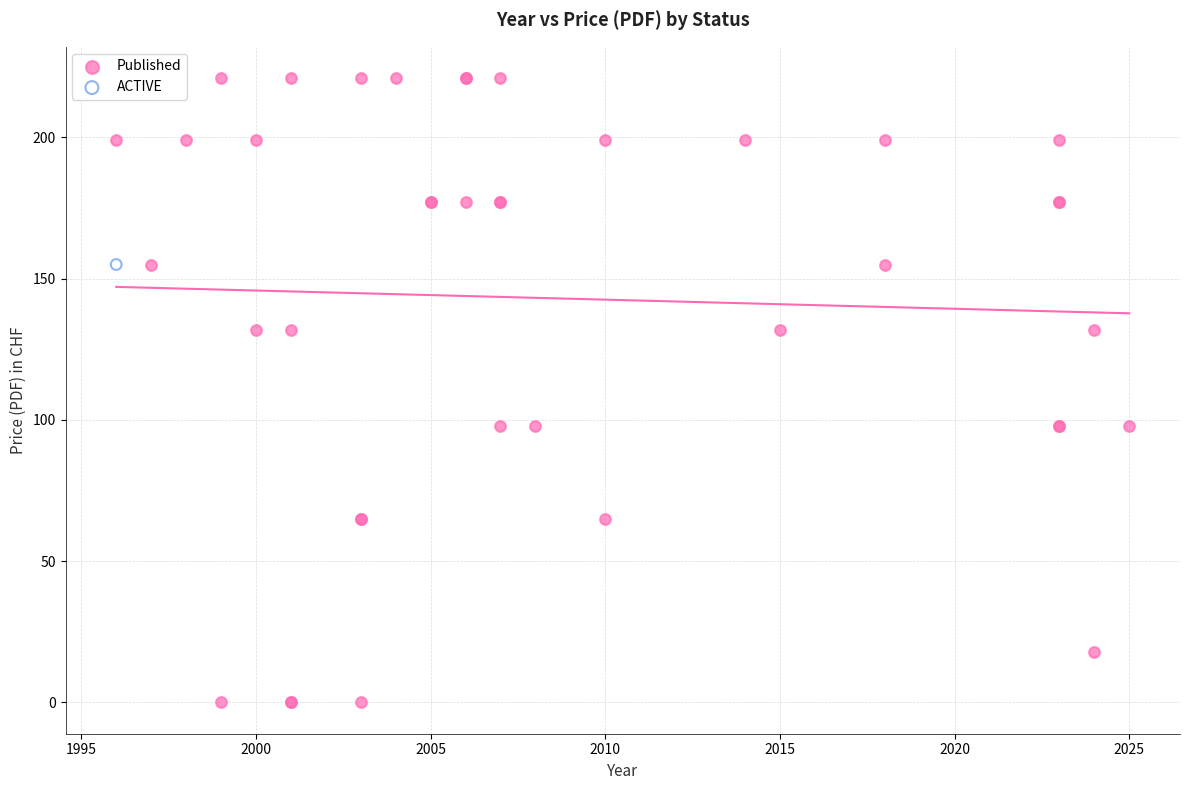

What are all the series names shown in the legend?

Published, ACTIVE